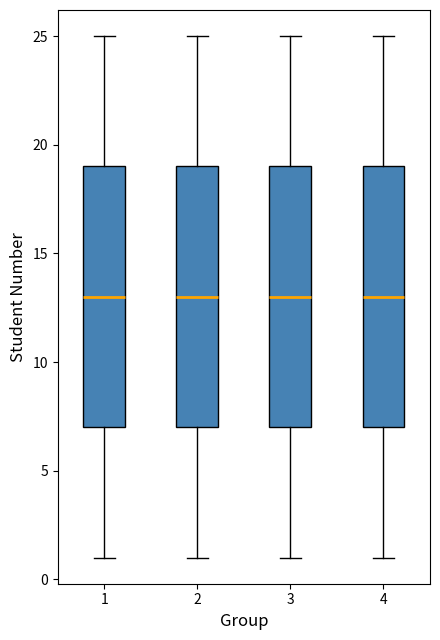

Reading left to right, transcribe this box plot: for each box, give where its median line is, the range the box spans, and where its two whiskers end, as read against the y-axis. The values are not printed on the chart, so give them approximately, as read against the axis.

1: median 13, box 7 to 19, whiskers 1 to 25
2: median 13, box 7 to 19, whiskers 1 to 25
3: median 13, box 7 to 19, whiskers 1 to 25
4: median 13, box 7 to 19, whiskers 1 to 25